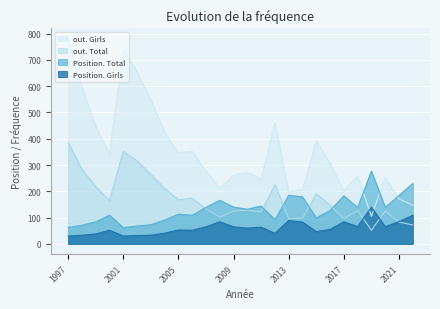

At 2018, list the series in order from largest to smallest.

out. Girls, Position. Total, out. Total, Position. Girls